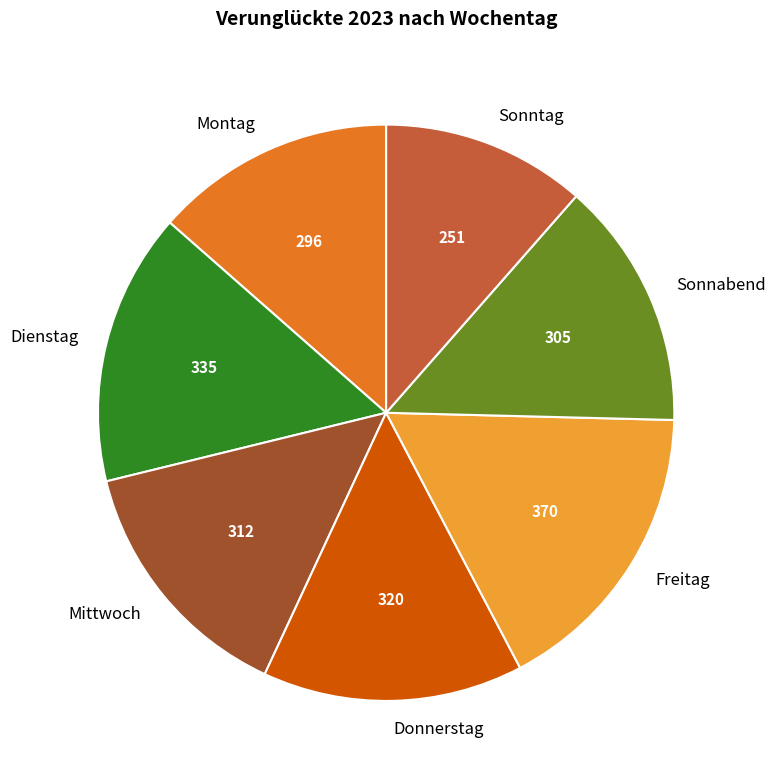

Do Sonntag and Donnerstag together represent more than half of the pie?

No